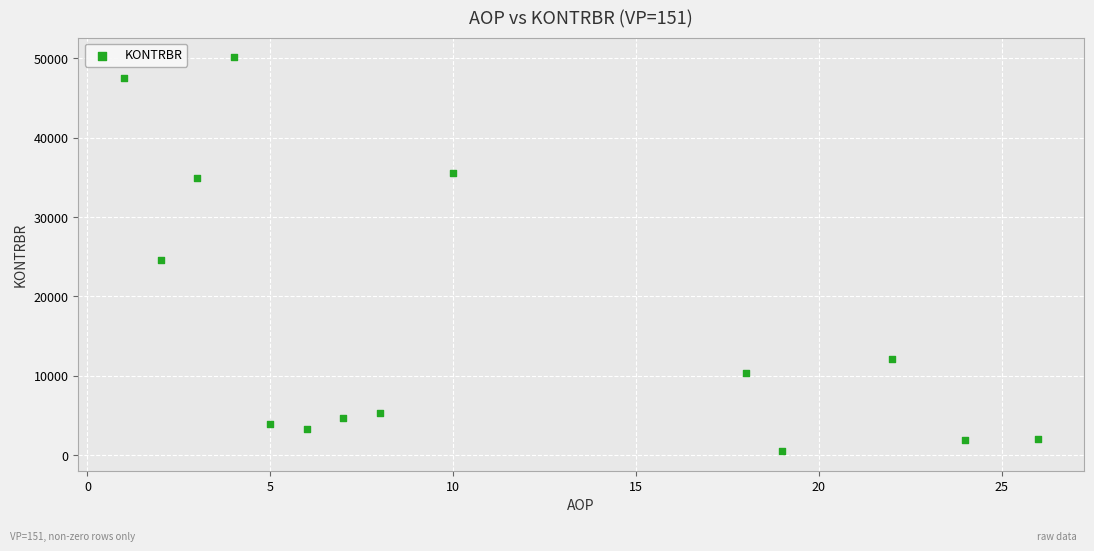

What is the range of X values (max minus min)?

25.0